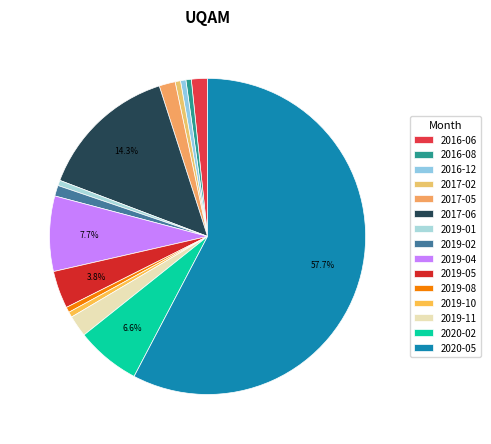

To the nearest percent, what is the difference between the largest and smallest slice percentages?

57%